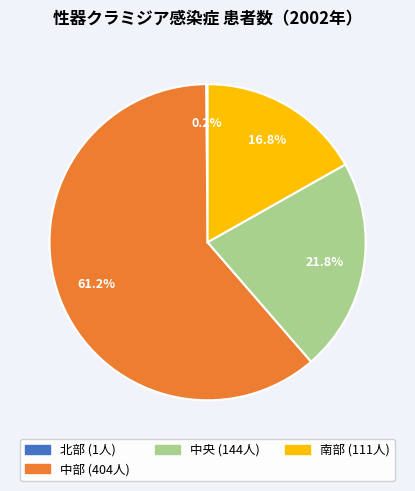

Is there any slice that represents more than half of the pie?

Yes